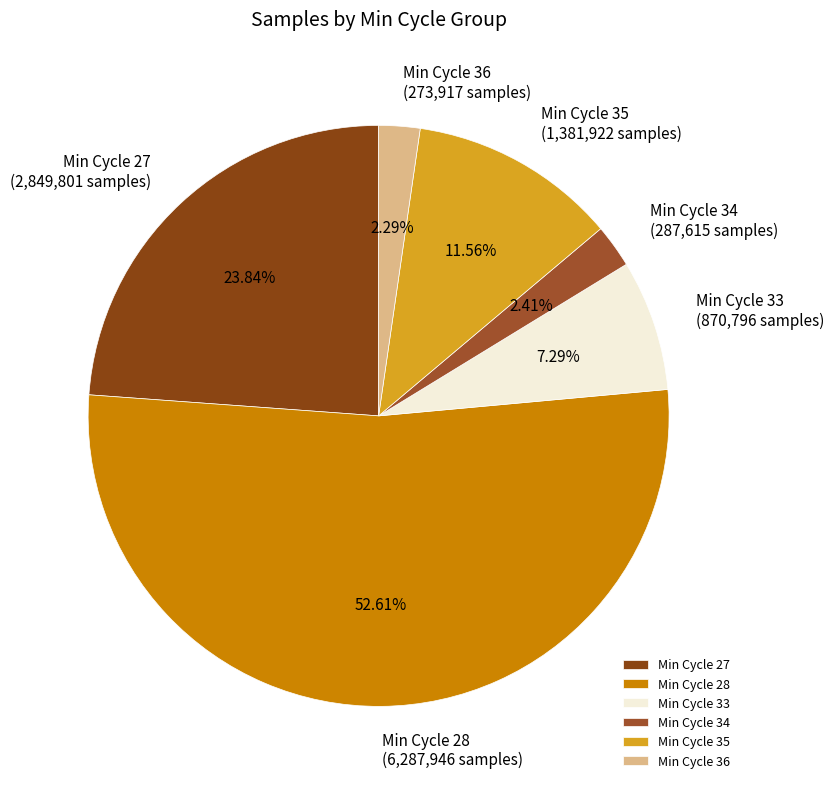

To the nearest percent, what is the average slice percentage?

17%